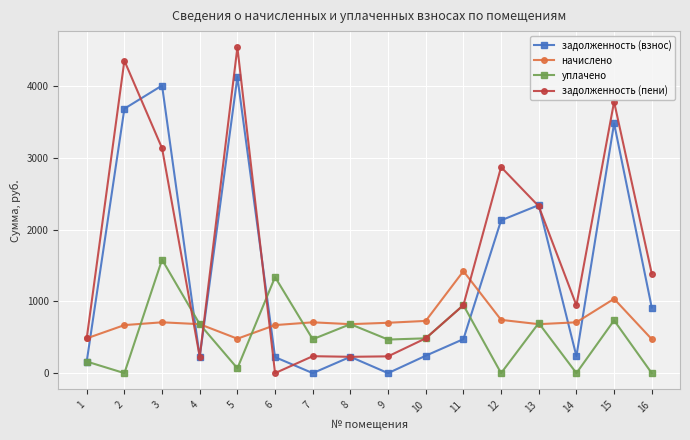

What is the value of the начислено point at the 3rd from the left?

707.9